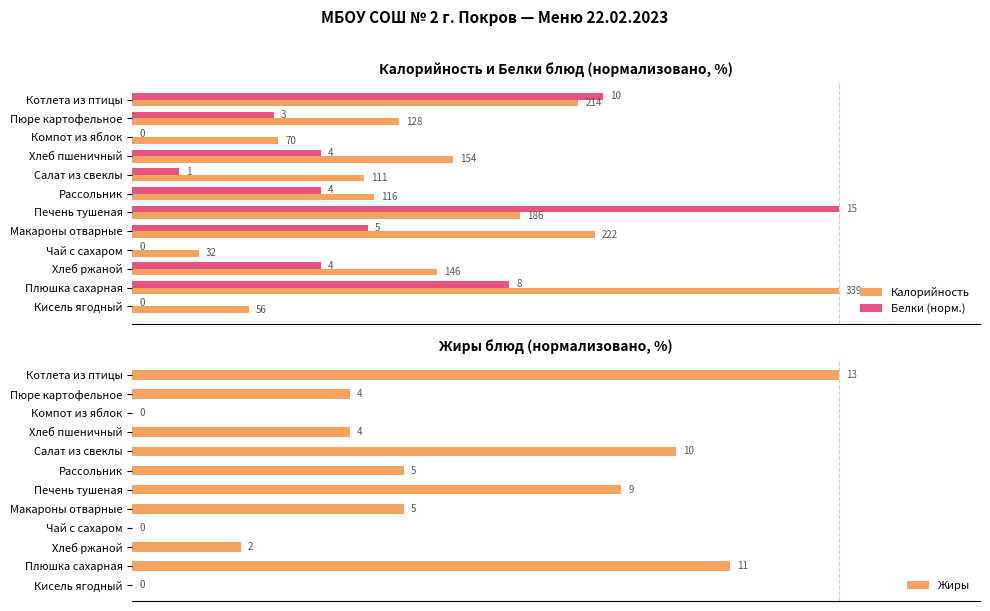

Which series has the largest total across all categories?

Калорийность